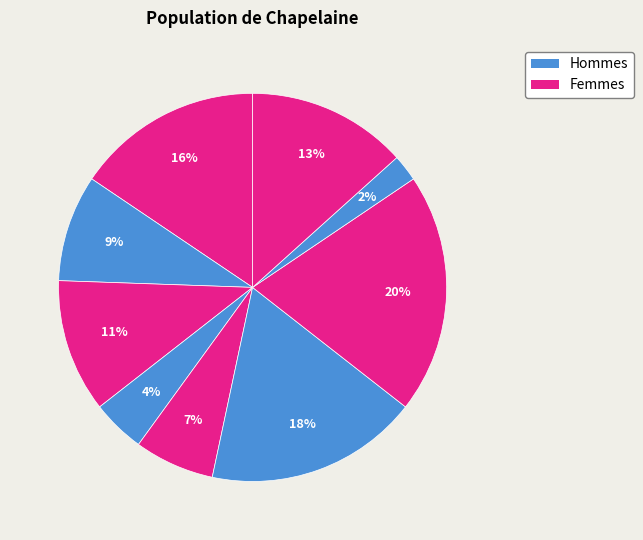

Count the number of slices in the pie.

9